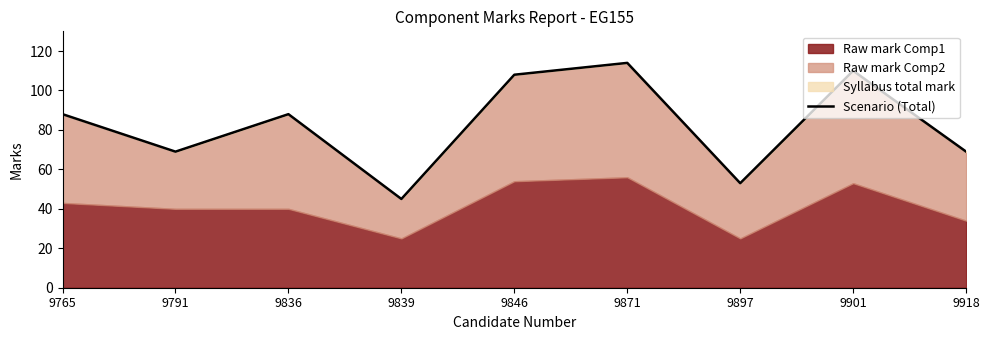

What is the change in value from 9839 to 9846?

+63